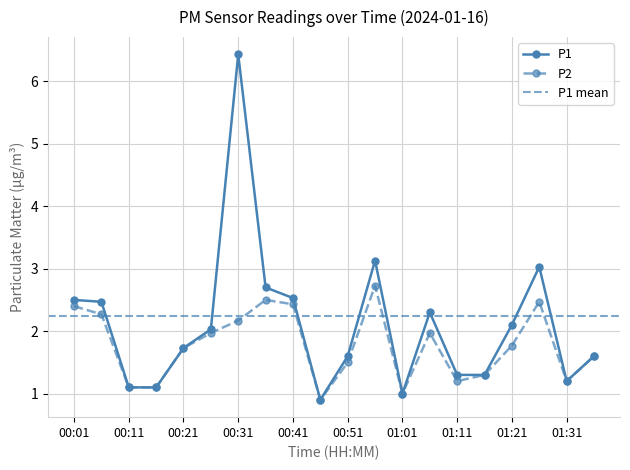

How many values in the P2 series exceed 1?

18